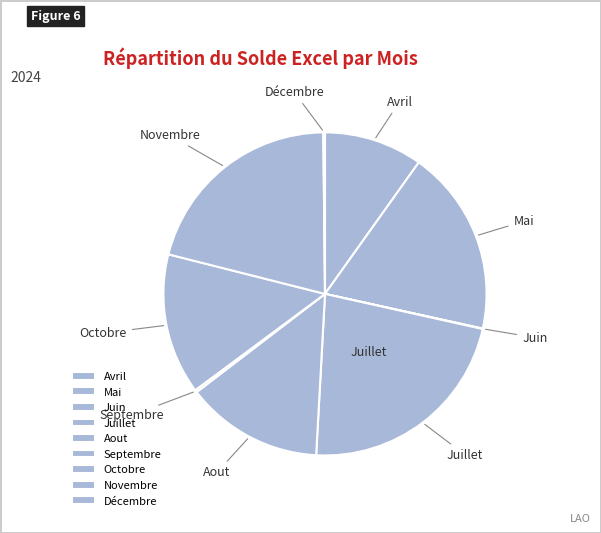

Approximately how many times larger is the value at Novembre compared to Octobre?

1.5